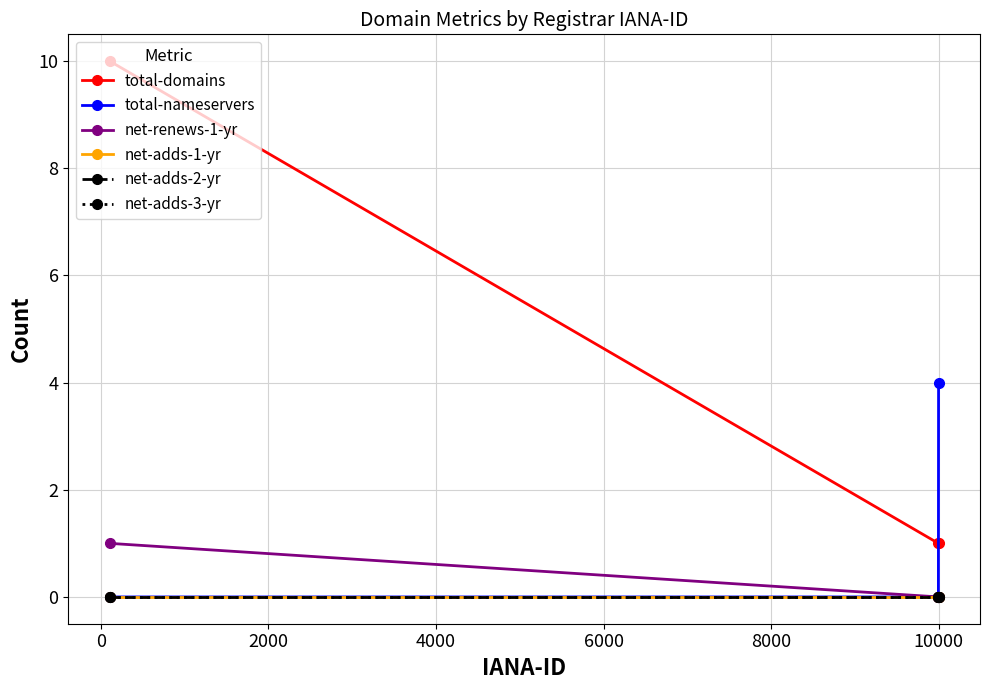

Does the chart have visible grid lines?

Yes